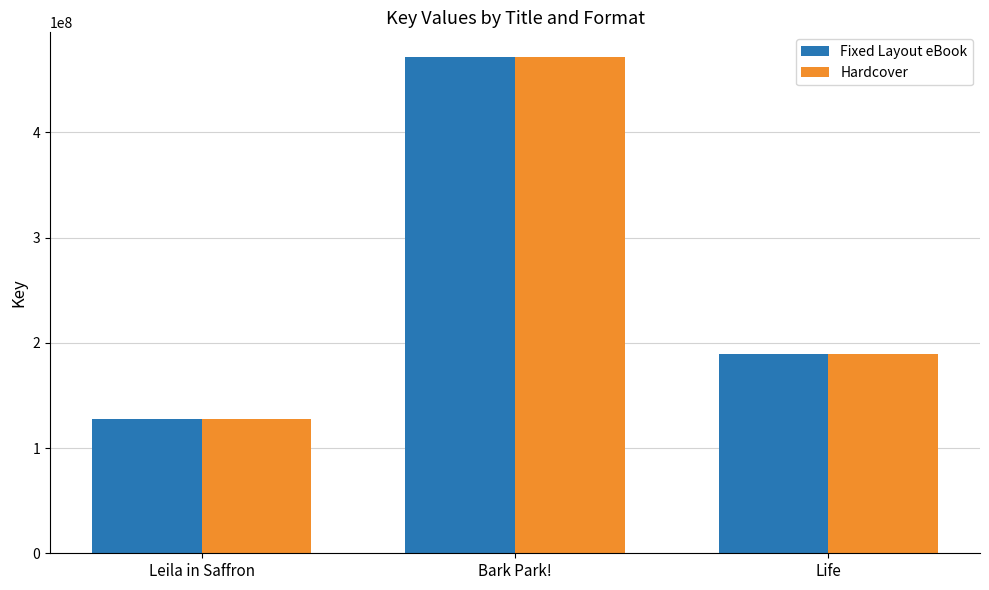

What is the average value of the Hardcover series?

262782156